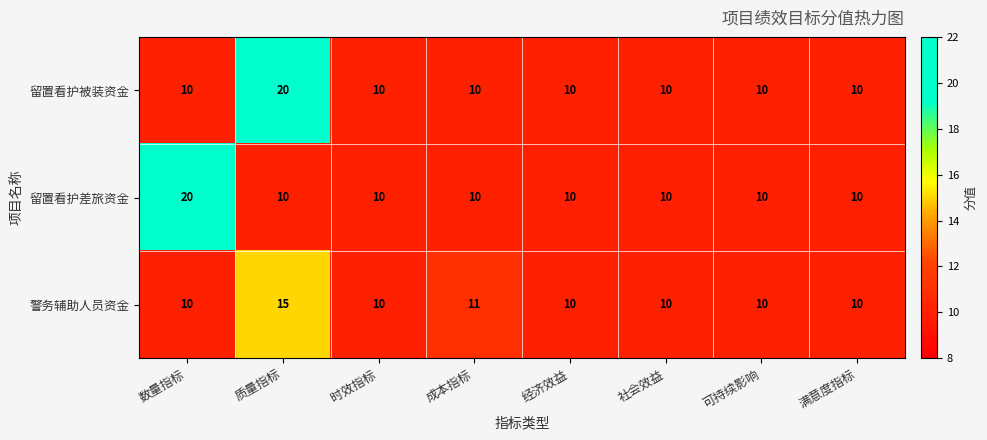

What is the minimum value shown in the chart?

10